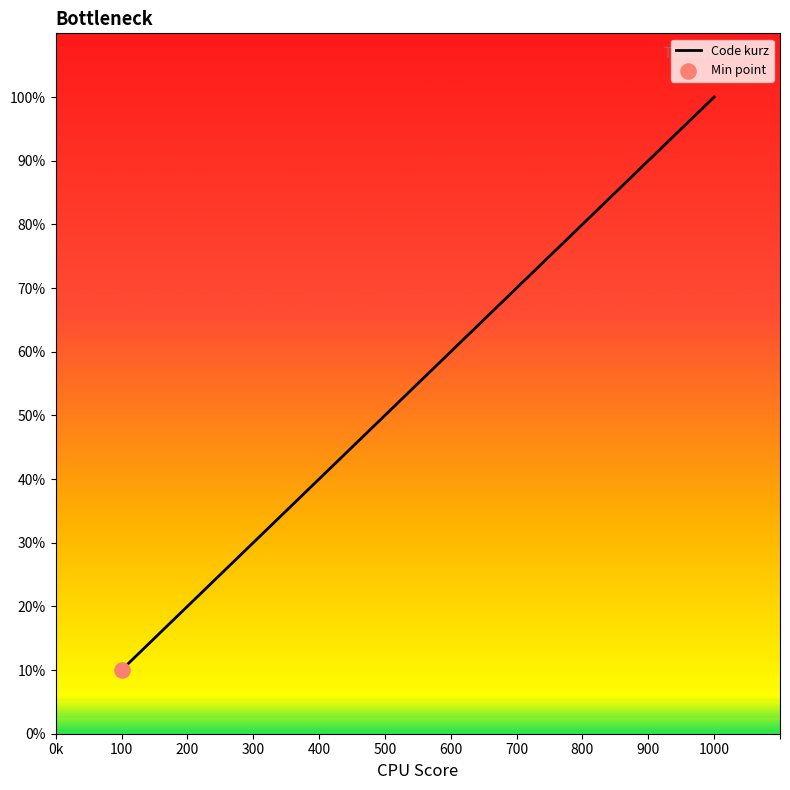

Which has a higher value, 500 or 800?

800